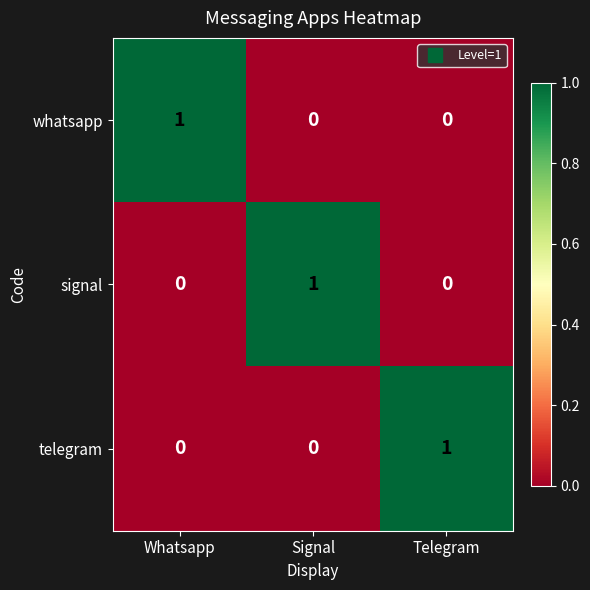

What is the total value across all series at Telegram?

1